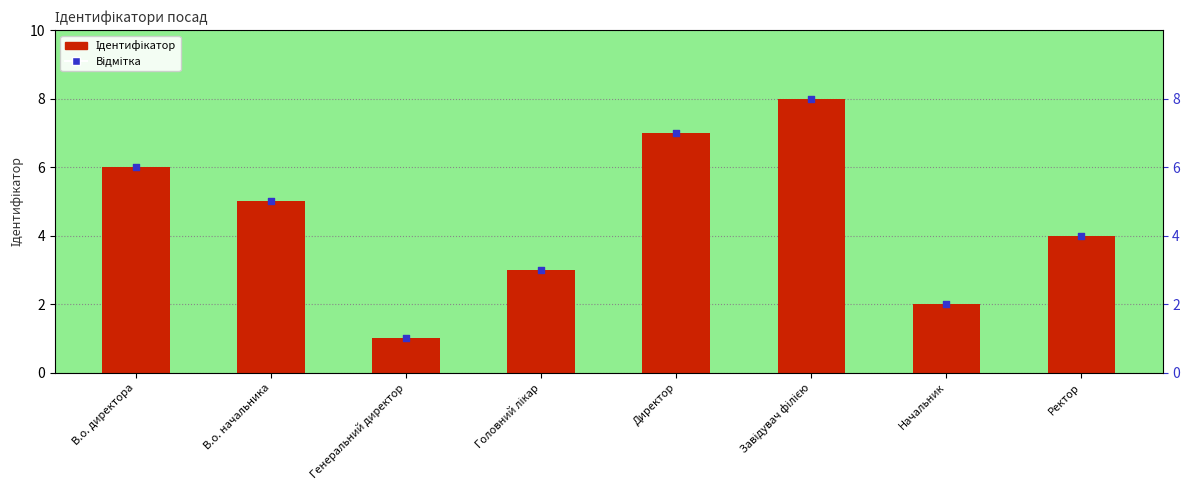

At which category is the sum across all series the highest?

Завідувач філією